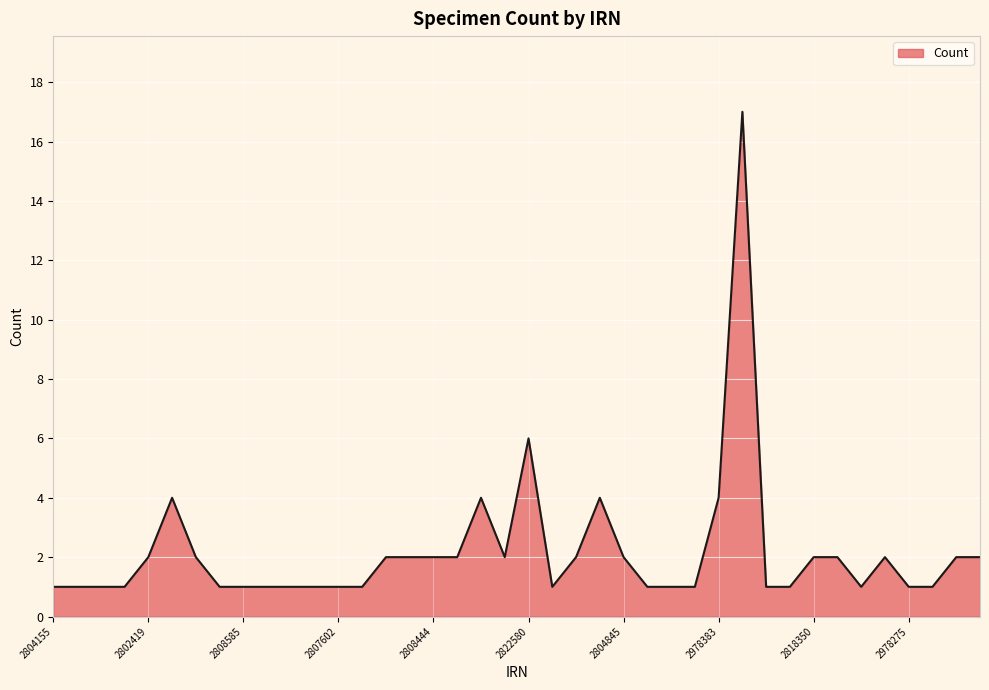

Rank the categories by value from lowest to highest.

2804155, 2804194, 2814611, 2813764, 2804727, 2808585, 2807364, 2807360, 2807614, 2807602, 2807384, 2872339, 2853186, 2875714, 2805273, 2814520, 2814344, 2800263, 2978275, 2960111, 2802419, 2804195, 2808955, 2852843, 2808444, 2808410, 2875719, 2886566, 2804845, 2818350, 2870816, 2886555, 2800020, 2878897, 2804463, 2807401, 2804798, 2978383, 2822580, 2960112